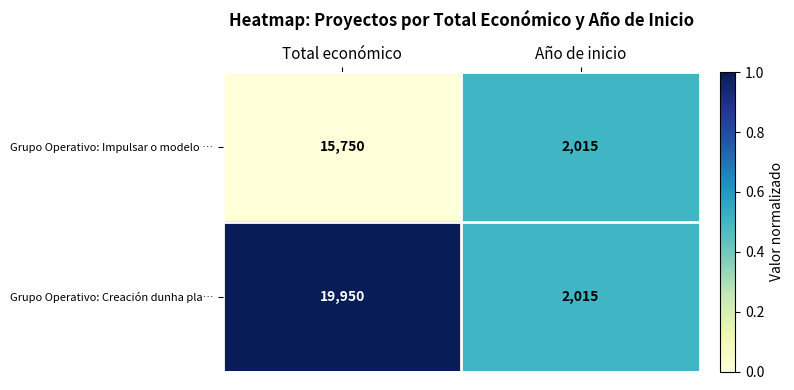

Which series has the widest spread of values?

Grupo Operativo: Creación dunha pla…